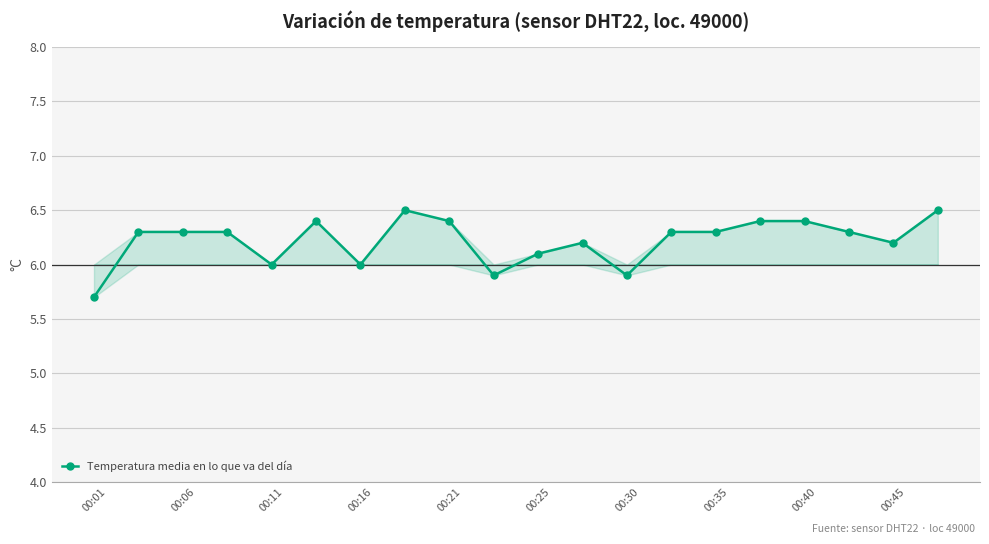

What is the difference between the maximum and minimum values?

0.8